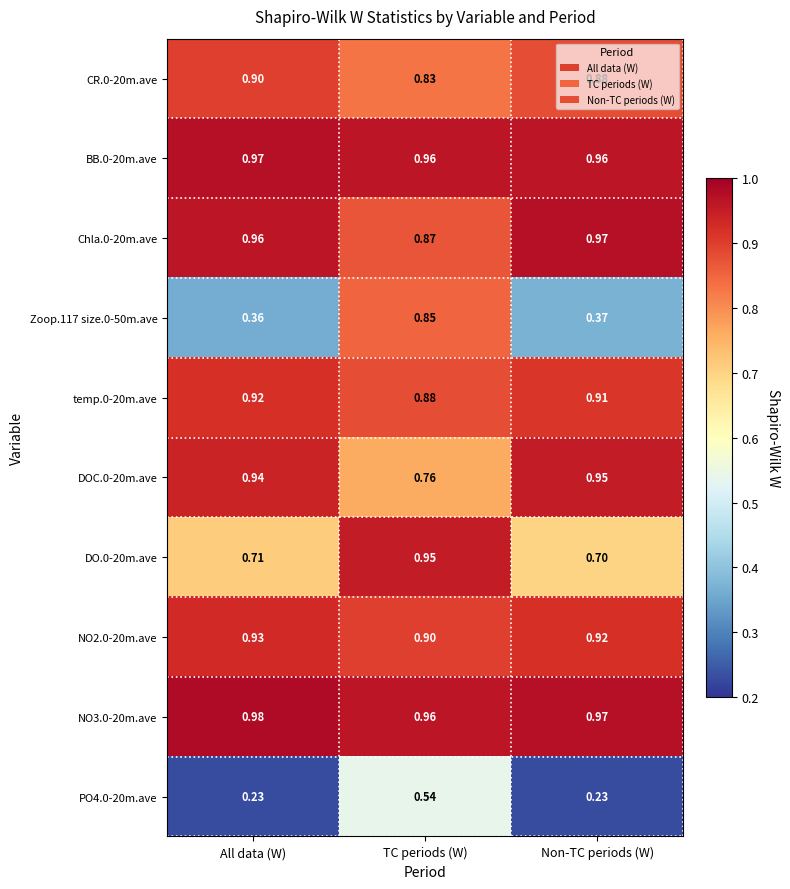

List the labels in order of NO2.0-20m.ave value, largest first.

All data (W), Non-TC periods (W), TC periods (W)